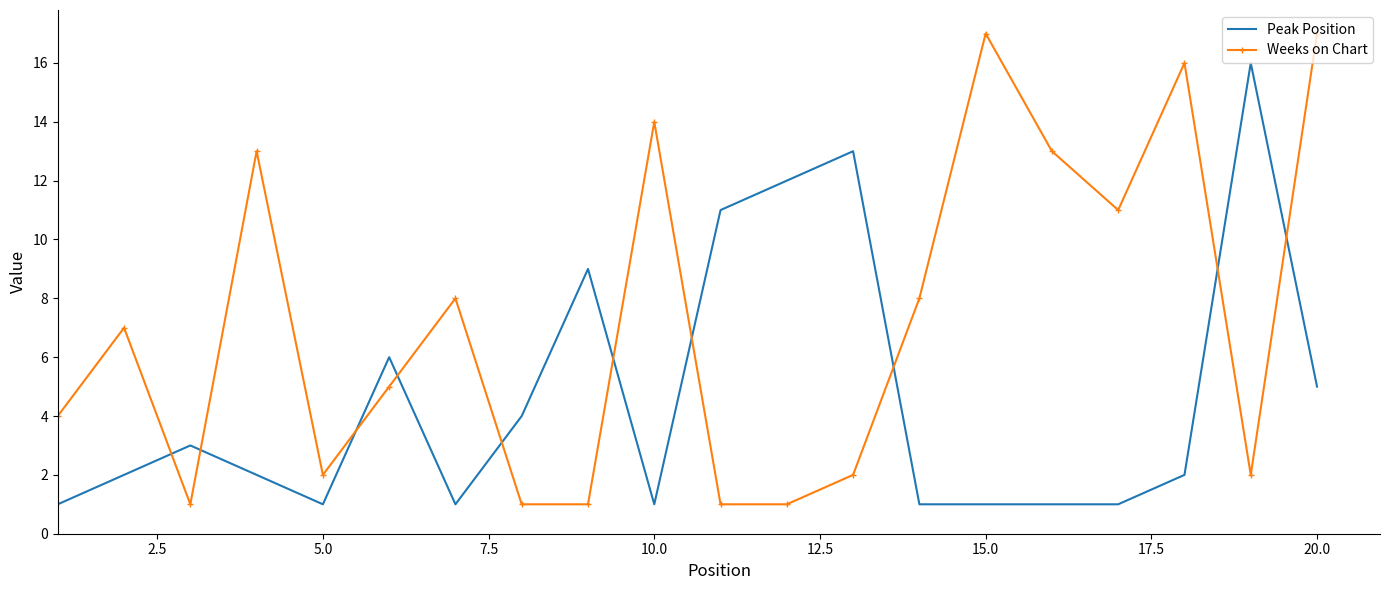

True or false: Weeks on Chart and Peak Position cross at least once.

True